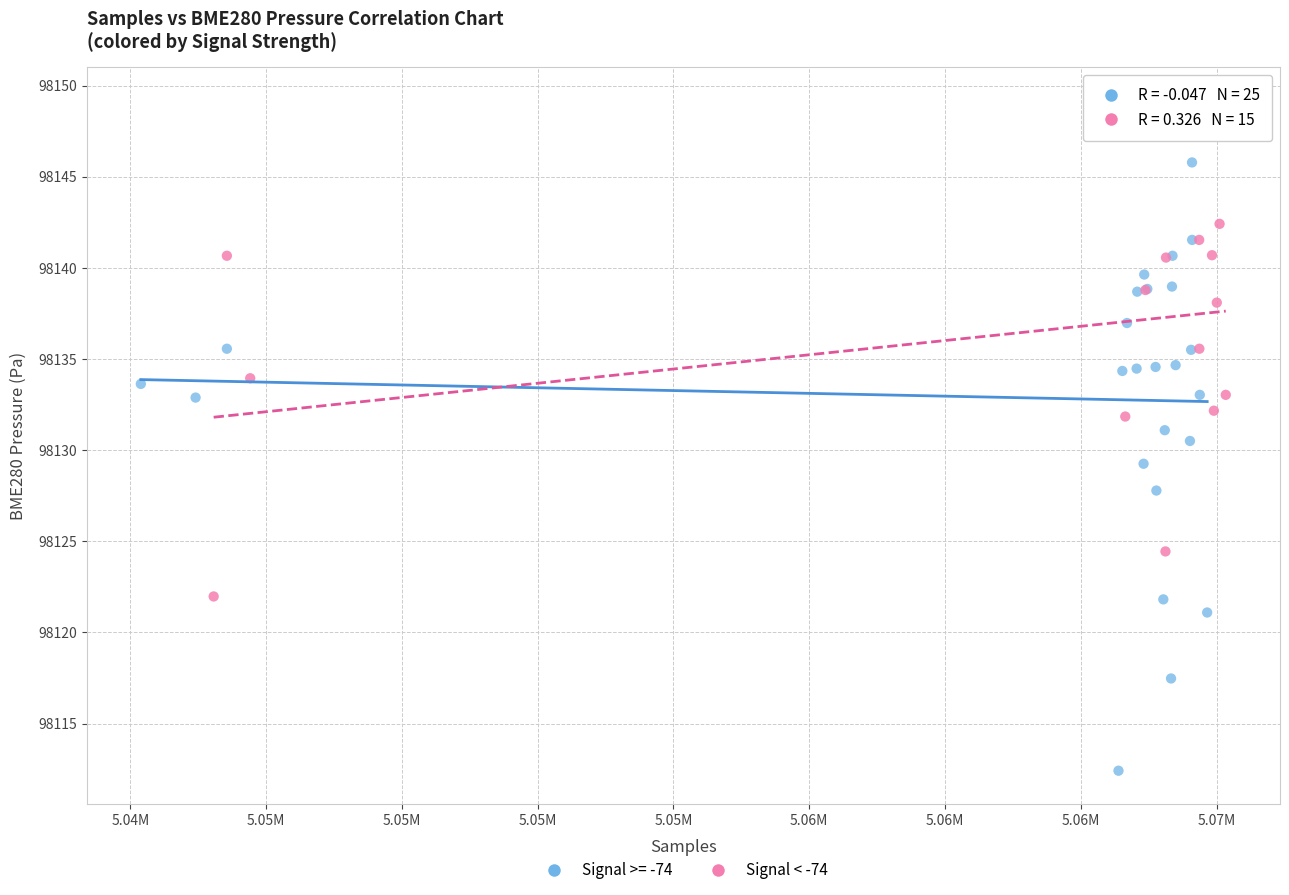

Which series reaches the maximum Y coordinate?

Signal < -74